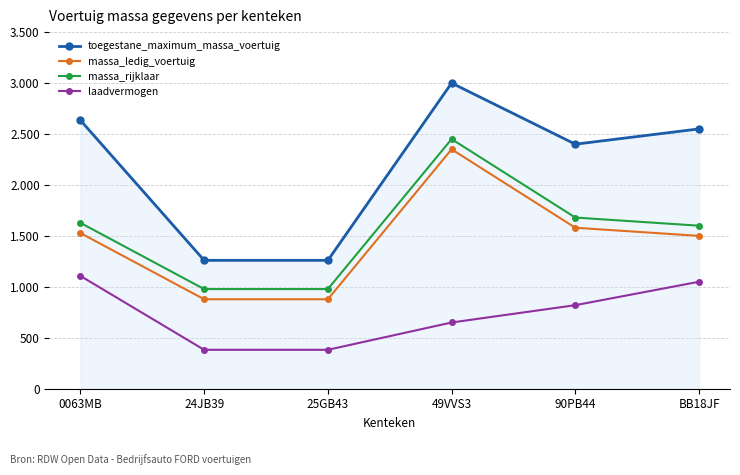

True or false: laadvermogen has more than 2 interior local peaks.

False